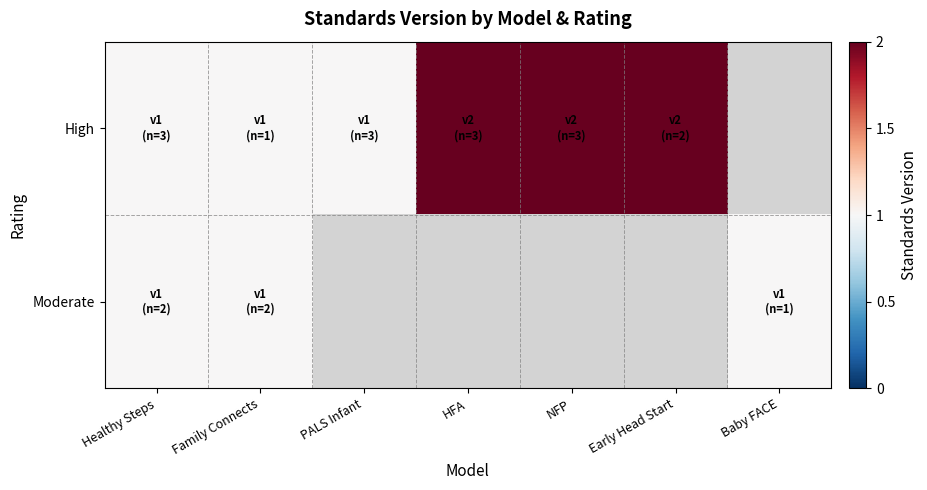

At HFA, list the series in order from largest to smallest.

High, Moderate